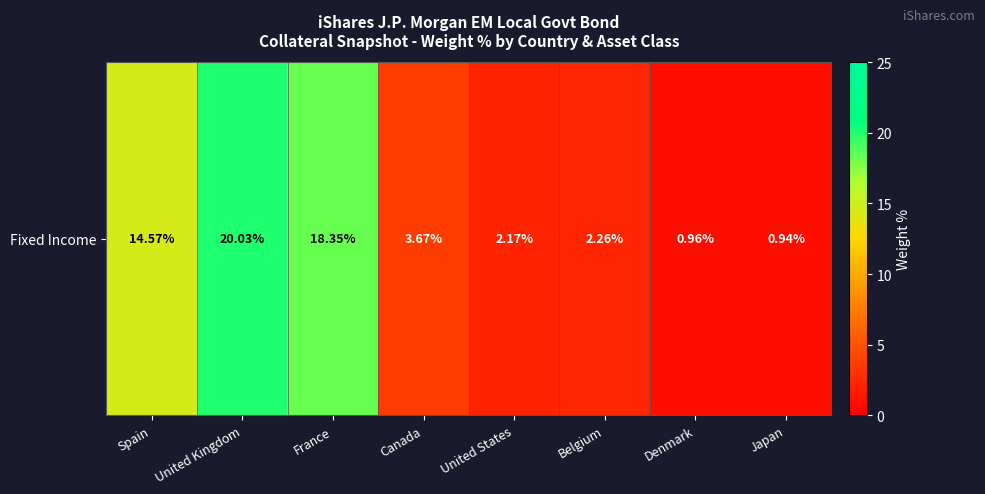

What is the sum of the values at Spain and France?

32.9